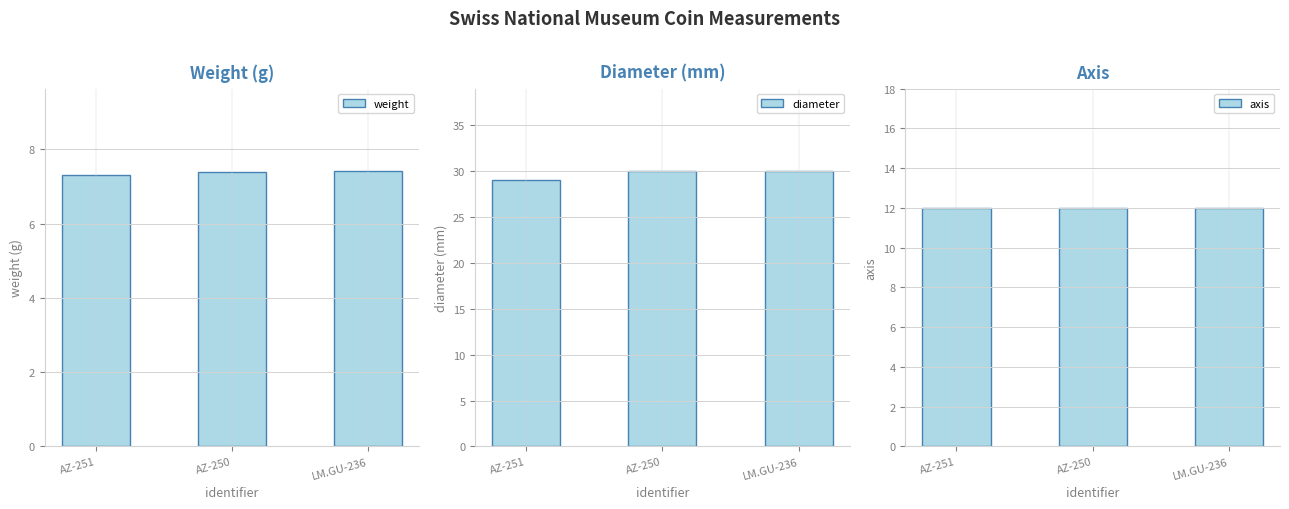

Reading left to right, list all the values displayed in this chart.

weight: 7.3	7.4	7.4
diameter: 29.0	30.0	30.0
axis: 12.0	12.0	12.0